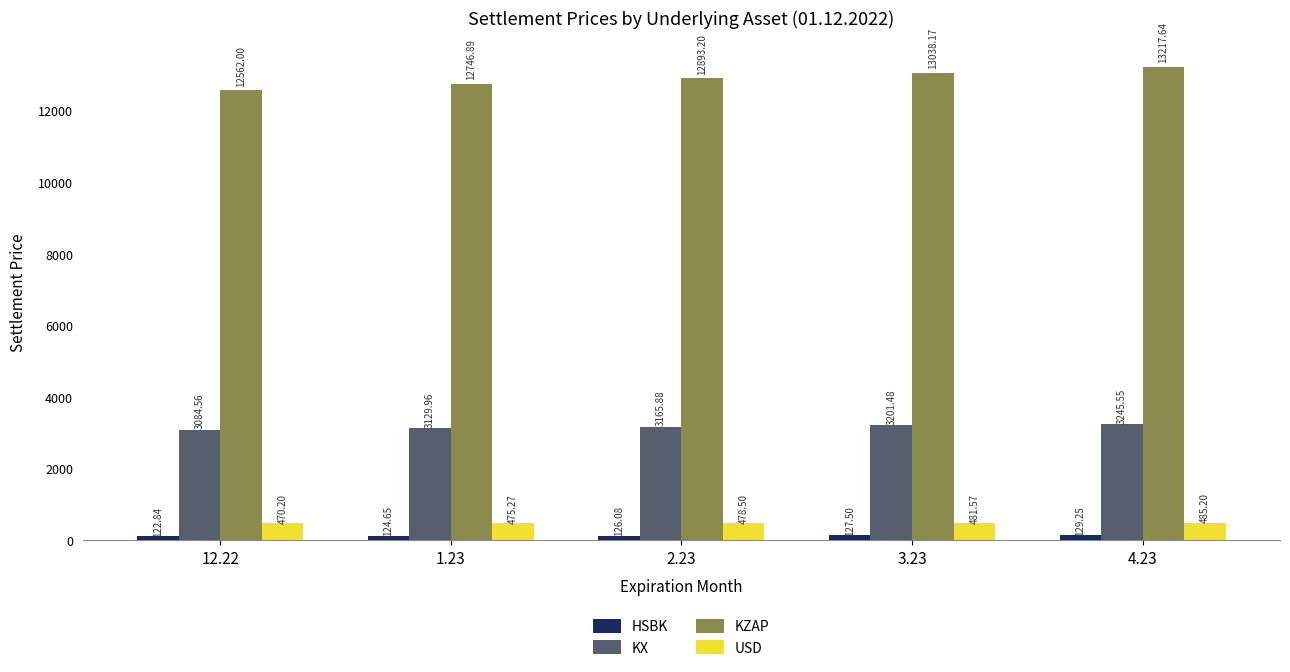

Count the number of categories in the chart.

5